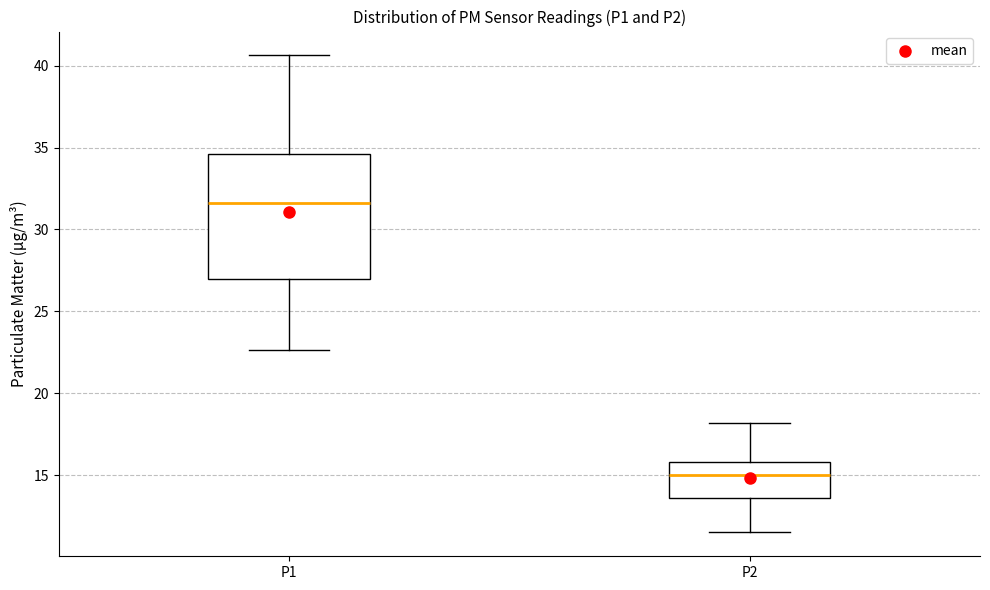

Where is the lower edge of the box for P2 on the y-axis? The values are not printed on the chart, so give them approximately, as read against the axis.

13.5